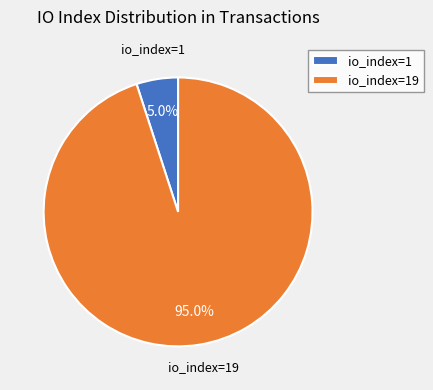

What is the ratio of the value at io_index=1 to the value at io_index=19?

0.1